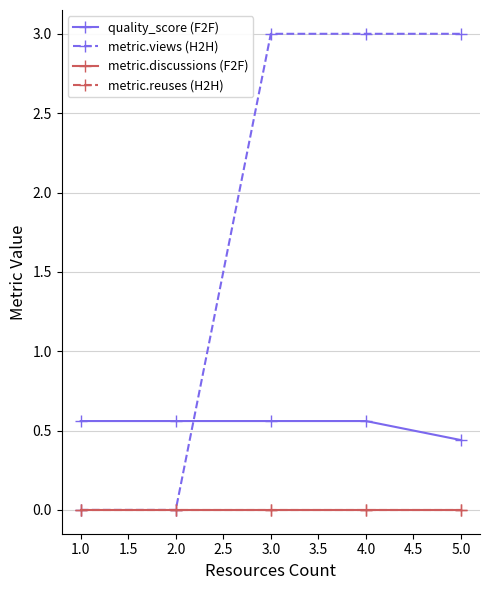

Which series has the largest range (max minus min)?

metric.views (H2H)